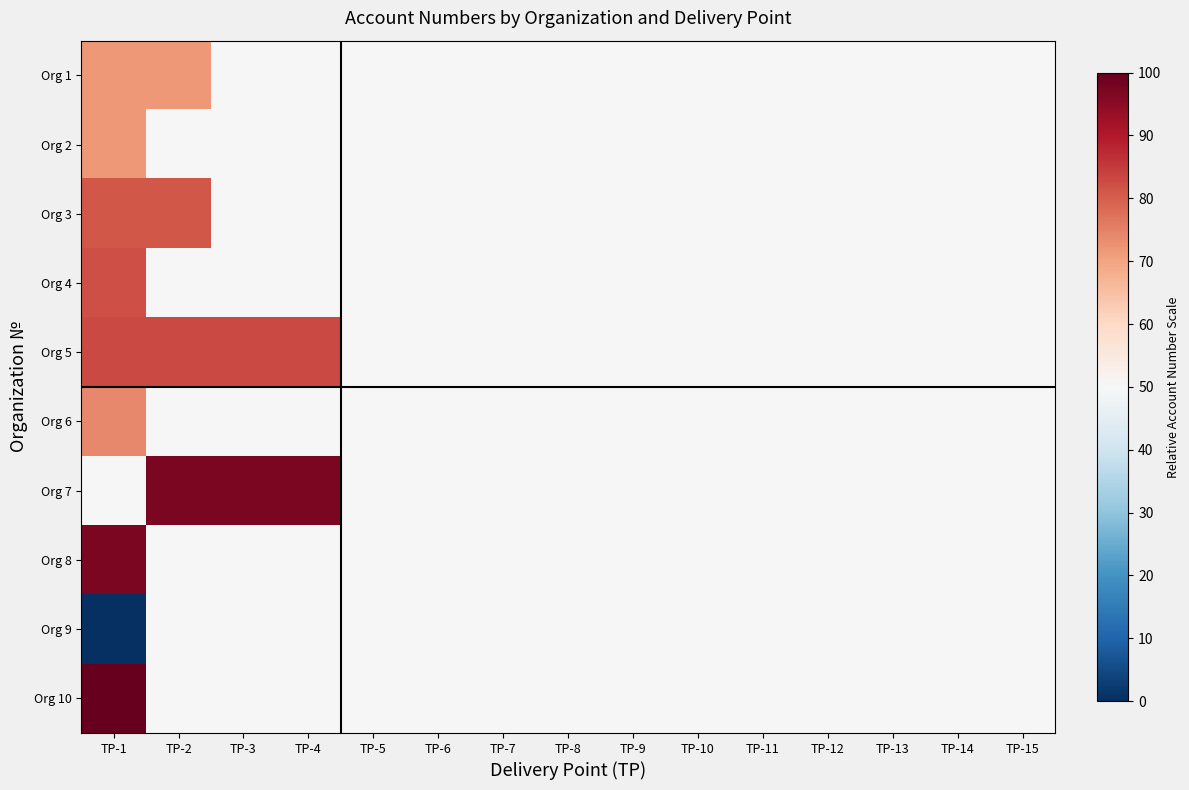

Which series has the largest range (max minus min)?

Org 10